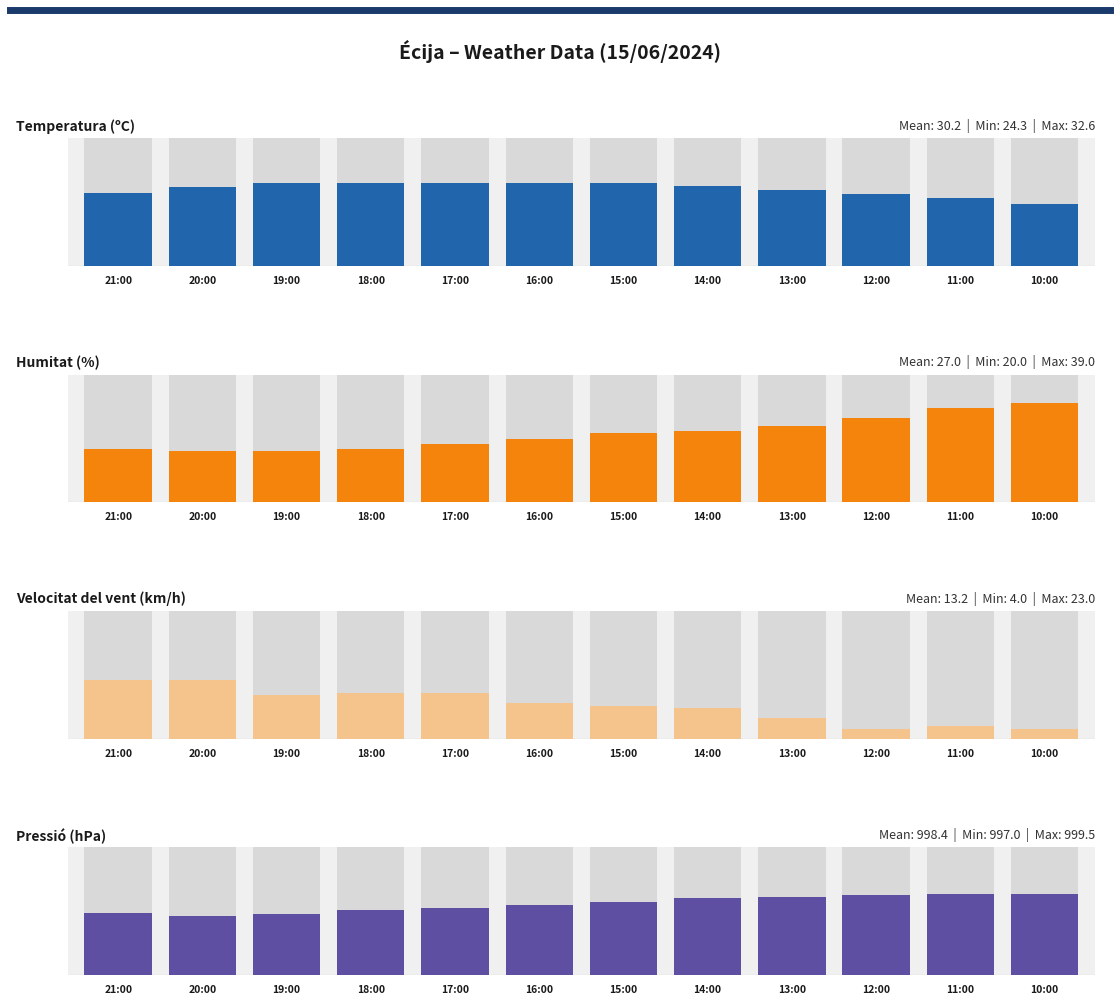

Reading left to right, what are all the values shown in this chart?

Temperatura (ºC): 21:00=28.5	20:00=30.8	19:00=32.4	18:00=32.6	17:00=32.5	16:00=32.4	15:00=32.4	14:00=31.3	13:00=29.9	12:00=28.2	11:00=26.5	10:00=24.3
Humitat (%): 21:00=21.0	20:00=20.0	19:00=20.0	18:00=21.0	17:00=23.0	16:00=25.0	15:00=27.0	14:00=28.0	13:00=30.0	12:00=33.0	11:00=37.0	10:00=39.0
Velocitat del vent (km/h): 21:00=23.0	20:00=23.0	19:00=17.0	18:00=18.0	17:00=18.0	16:00=14.0	15:00=13.0	14:00=12.0	13:00=8.0	12:00=4.0	11:00=5.0	10:00=4.0
Pressió (hPa): 21:00=997.3	20:00=997.0	19:00=997.2	18:00=997.7	17:00=997.9	16:00=998.3	15:00=998.6	14:00=999.1	13:00=999.2	12:00=999.4	11:00=999.5	10:00=999.5